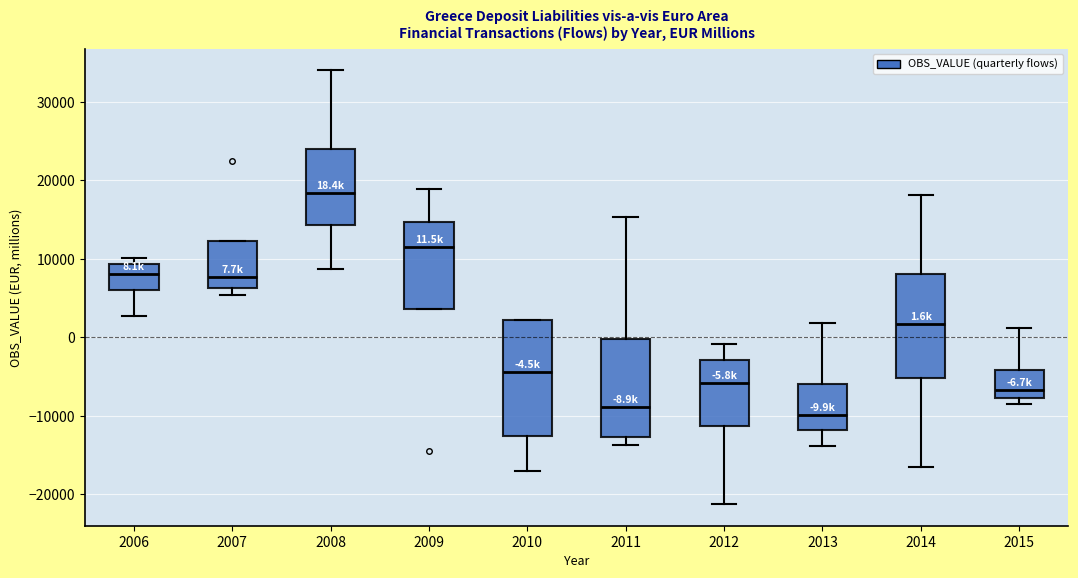

Which box is the tallest, from its lower edge to its upper edge?

2010